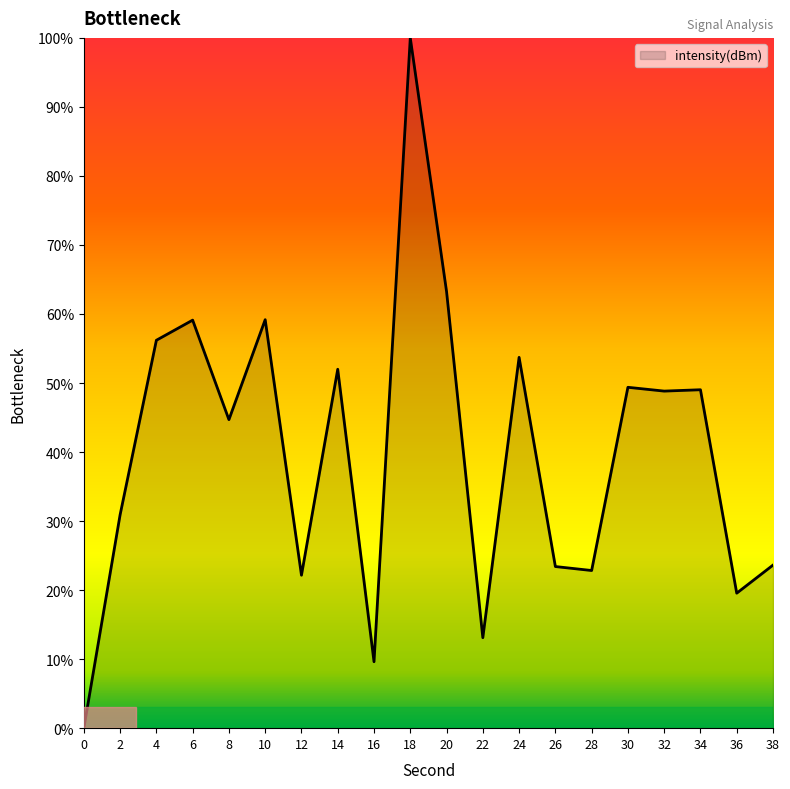

True or false: the data shows 90.4 at 4.

False